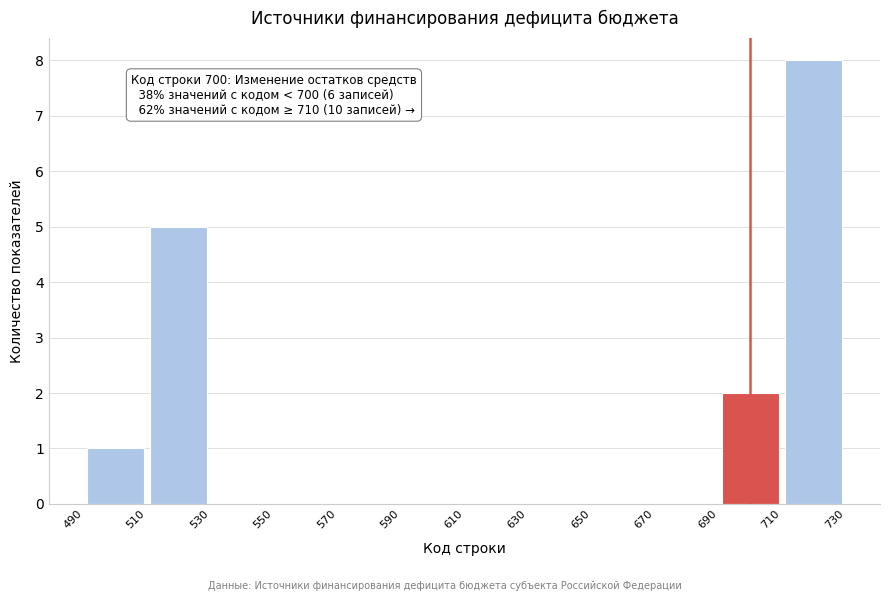

Over which range of the x-axis is the bar tallest?

710 to 730